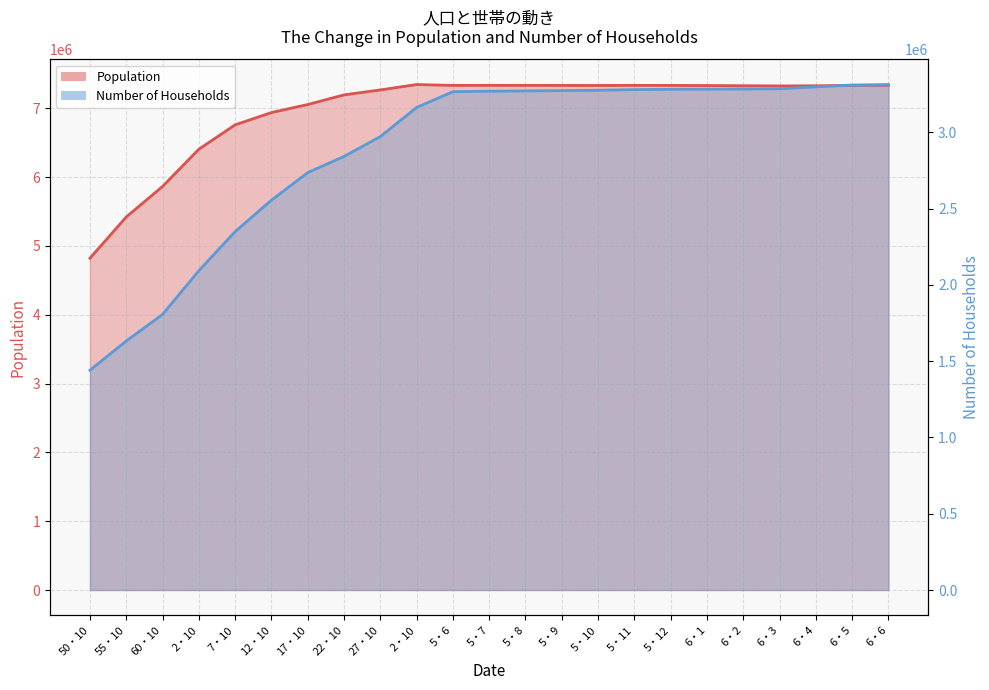

How many values in the Number of Households (line) series are below 3269041?

11